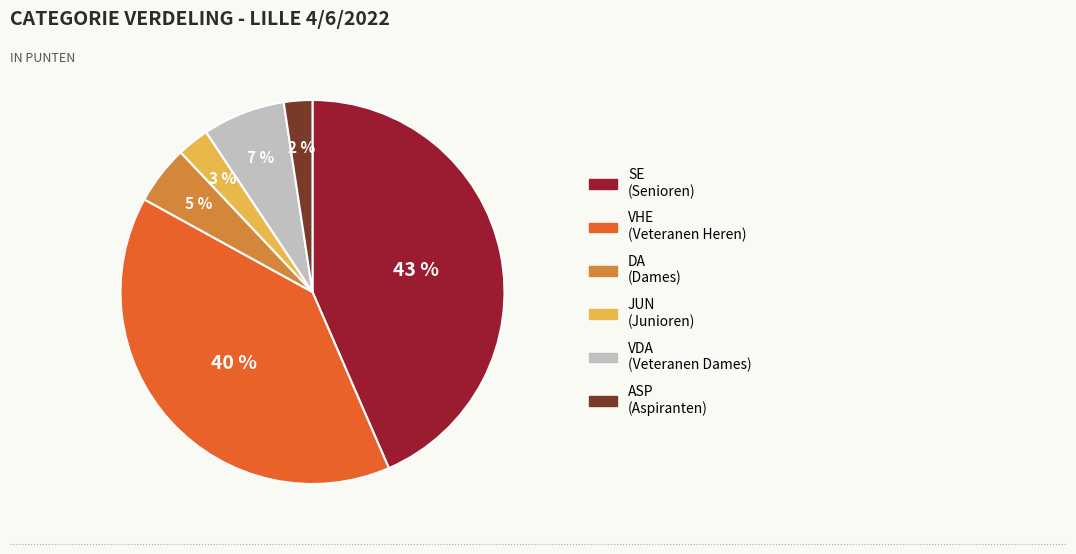

What is the largest slice in the pie chart?

SE